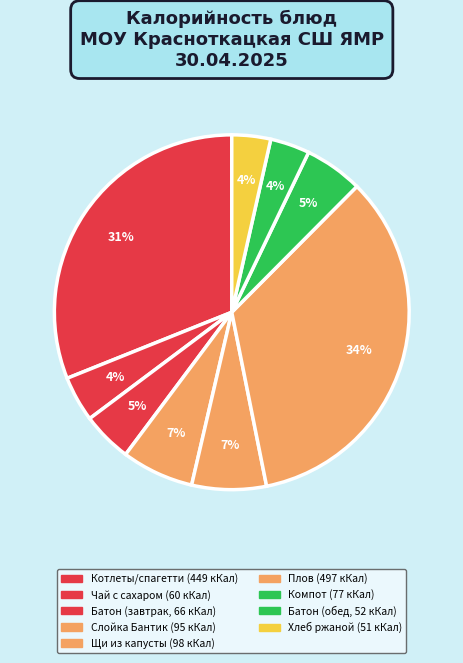

How many segments does this pie chart have?

9